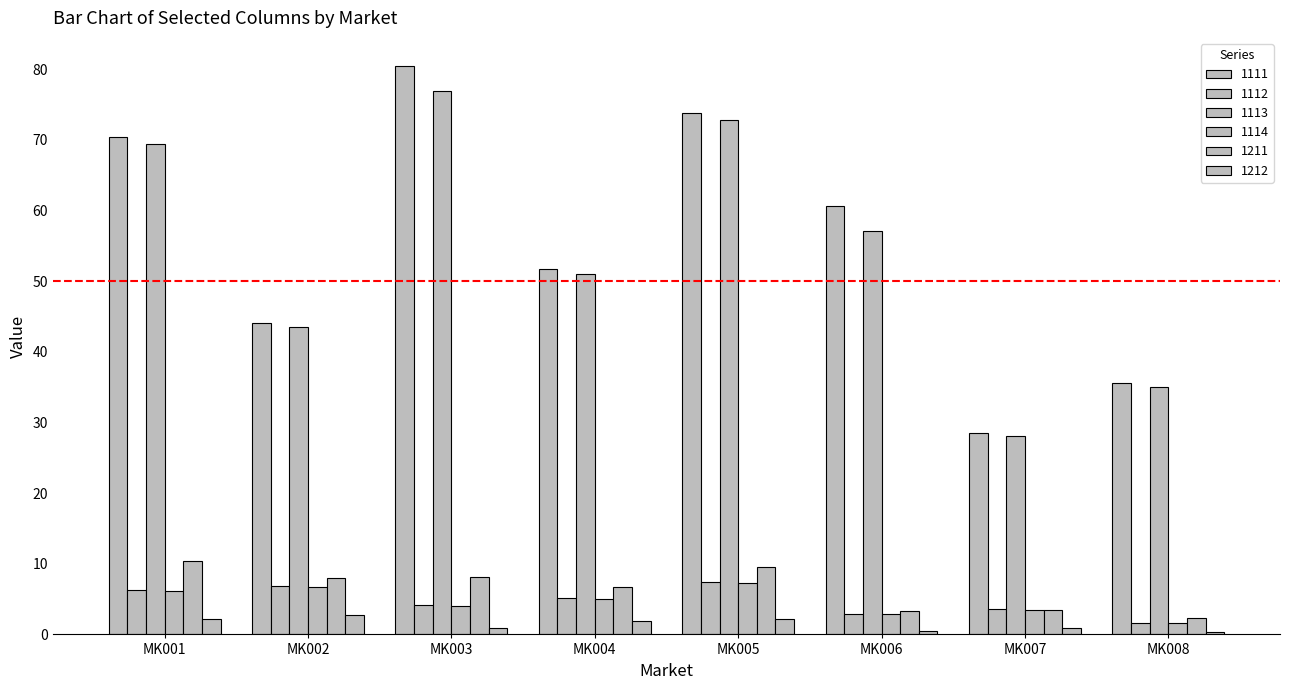

How many bars are there in total?

48